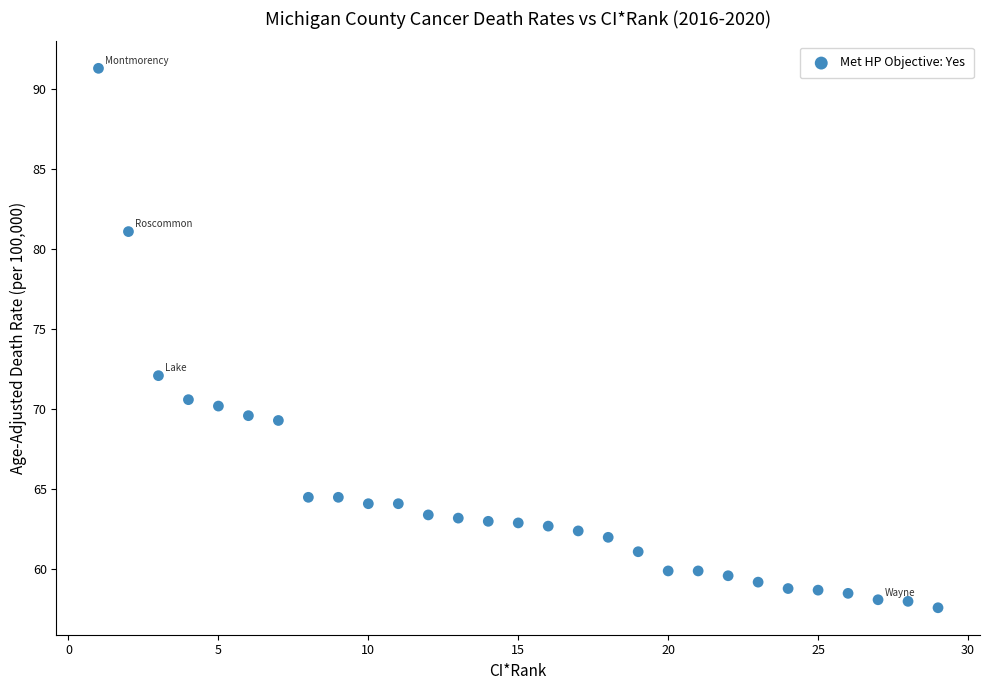

What Y value in the scatter plot is closest to 74?

72.1